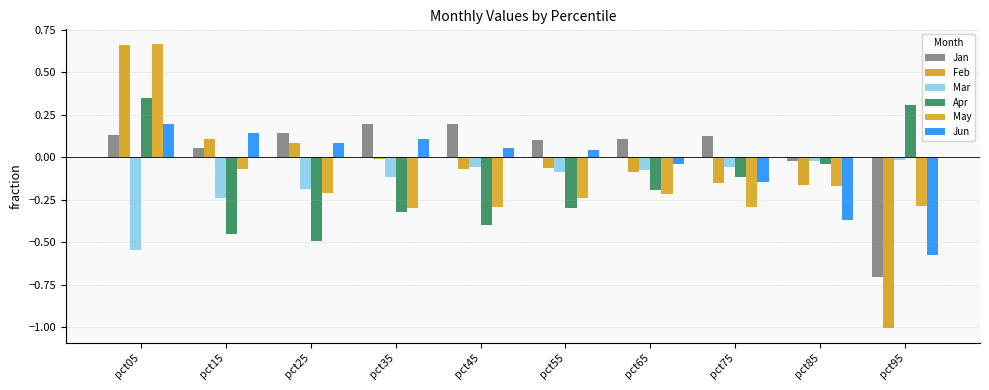

The Jun series shows 0.3 at pct05. True or false?

False